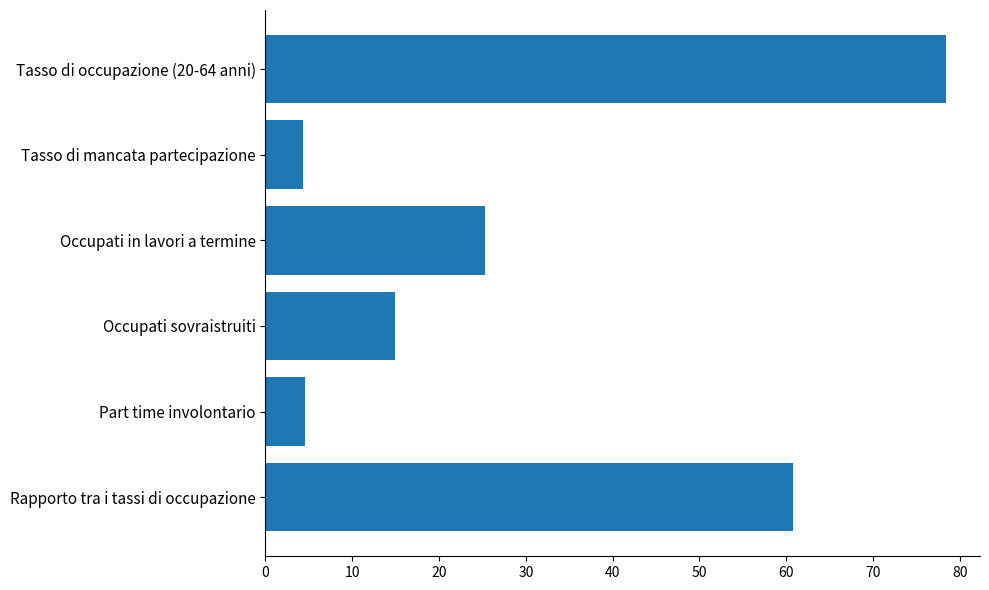

Count the number of data series in this chart.

1